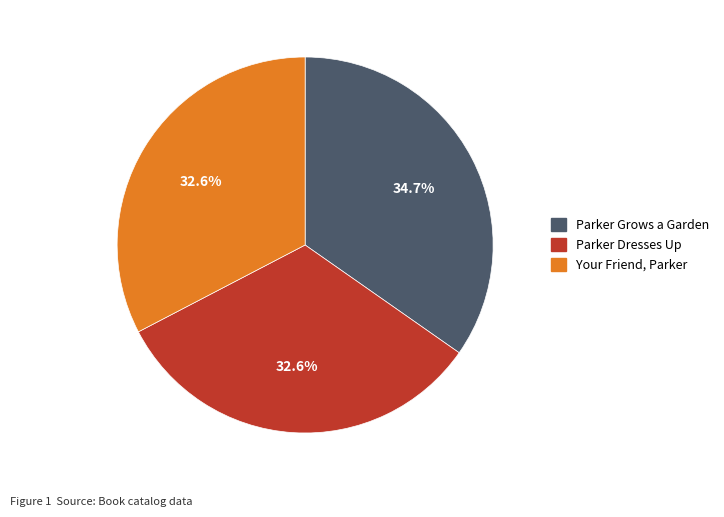

How much of the chart is everything except Parker Dresses Up?

67.4%